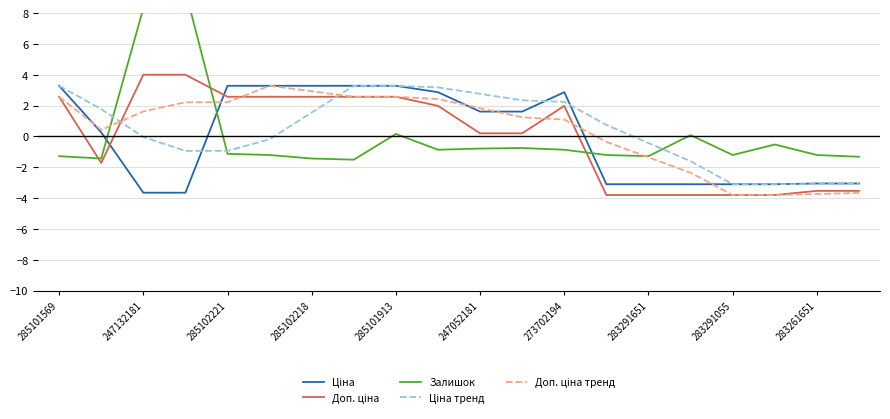

Does the chart have visible grid lines?

Yes